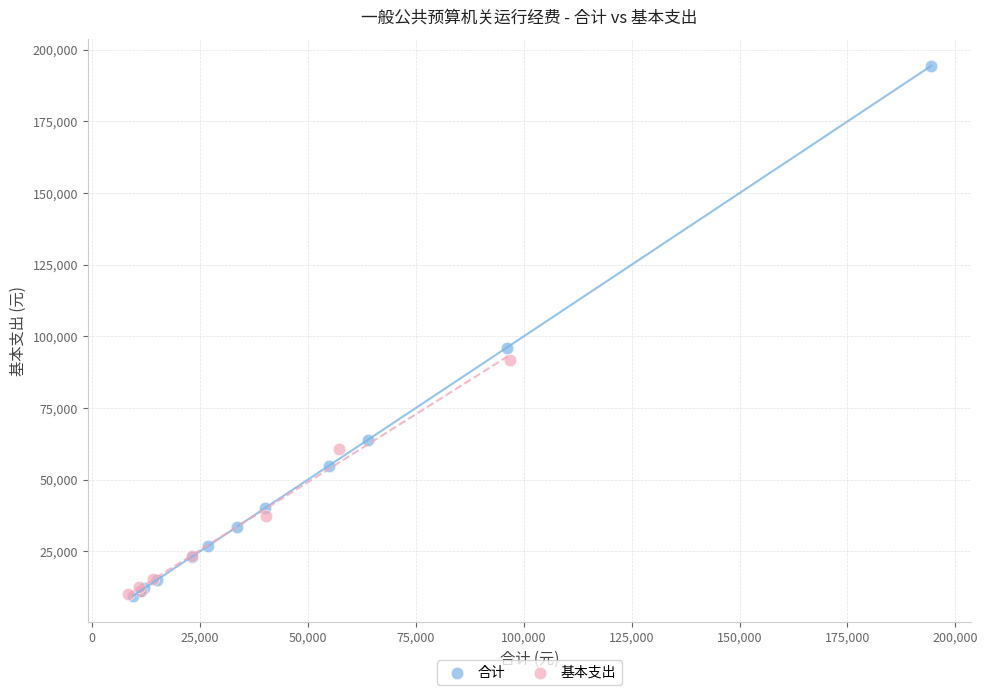

Which series has the widest spread of Y values?

合计